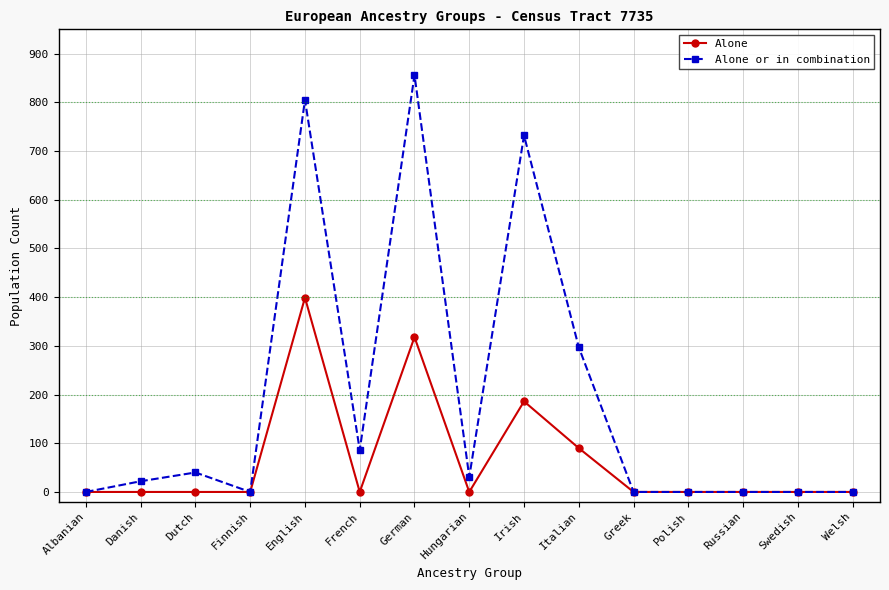

In Alone or in combination, how many points are higher than both neighbors (excluding endpoints)?

4